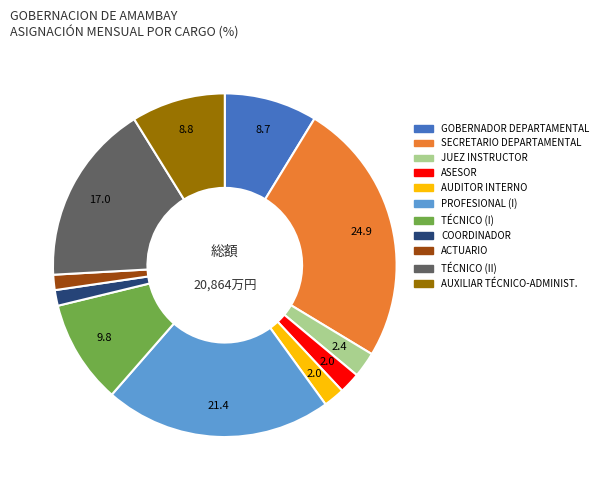

What is the ratio of the value at AUXILIAR TÉCNICO-ADMINIST. to the value at TÉCNICO (II)?

0.5